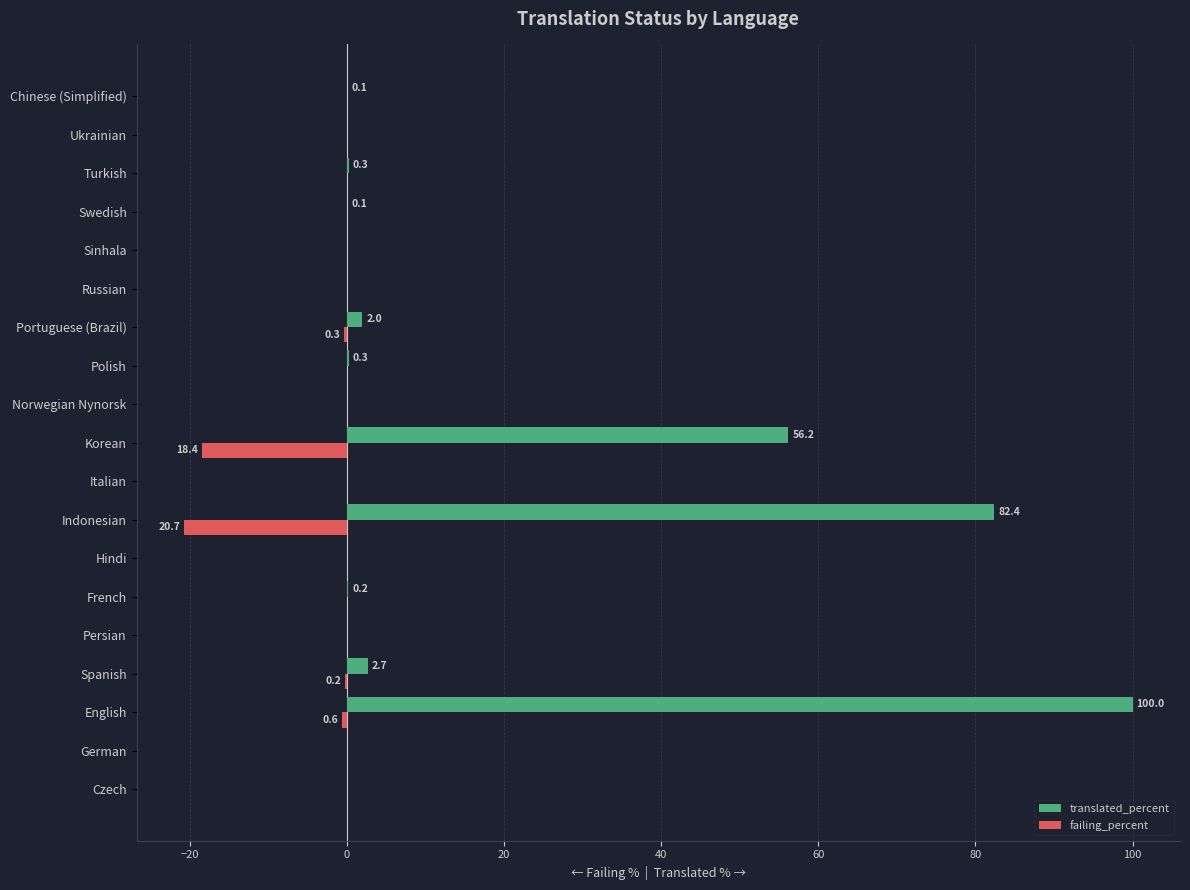

What are all the series names shown in the legend?

translated_percent, failing_percent